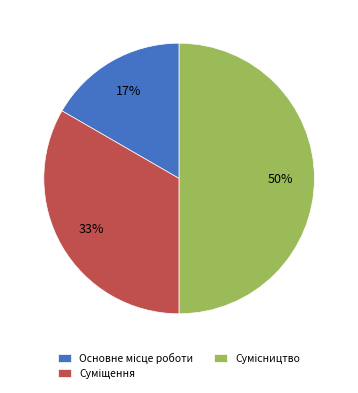

To the nearest percent, what is the average slice percentage?

33%